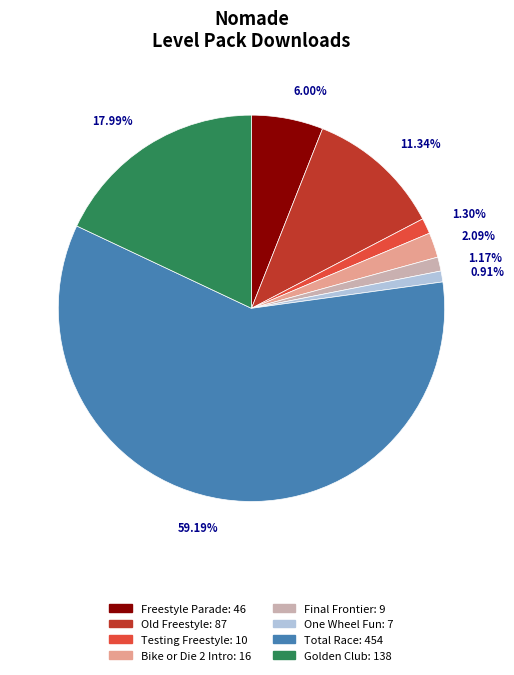

What is the largest slice in the pie chart?

Total Race